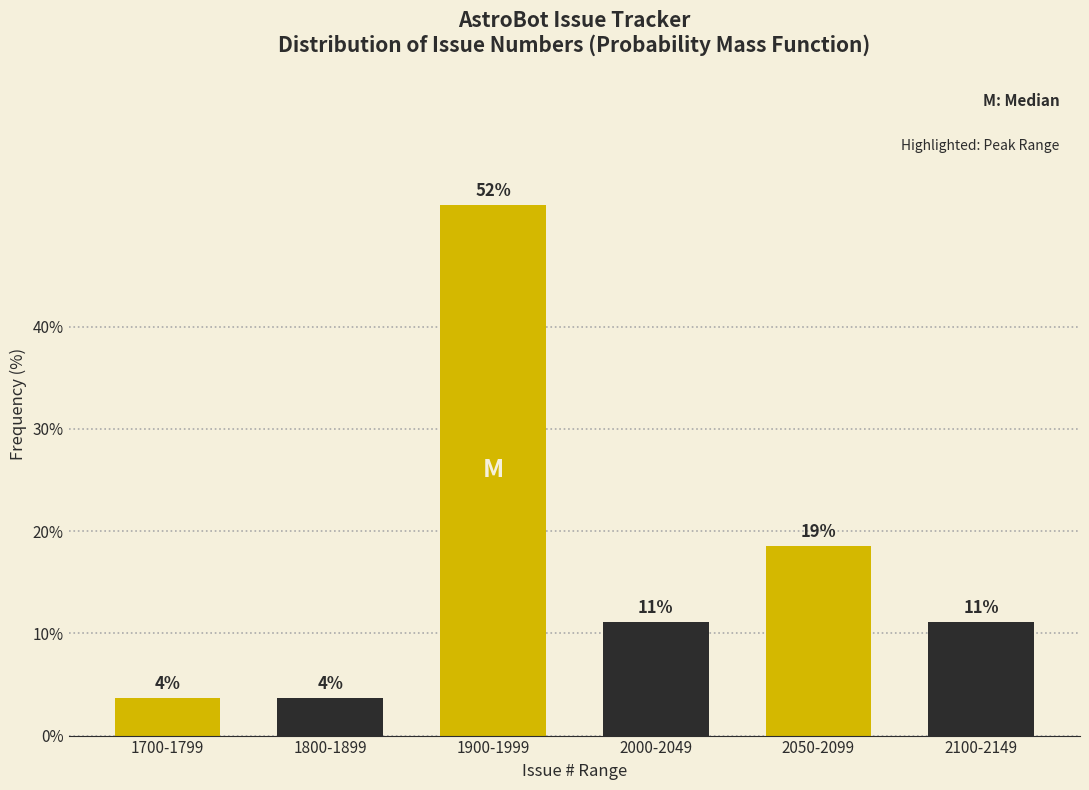

How many bars are there in total?

6